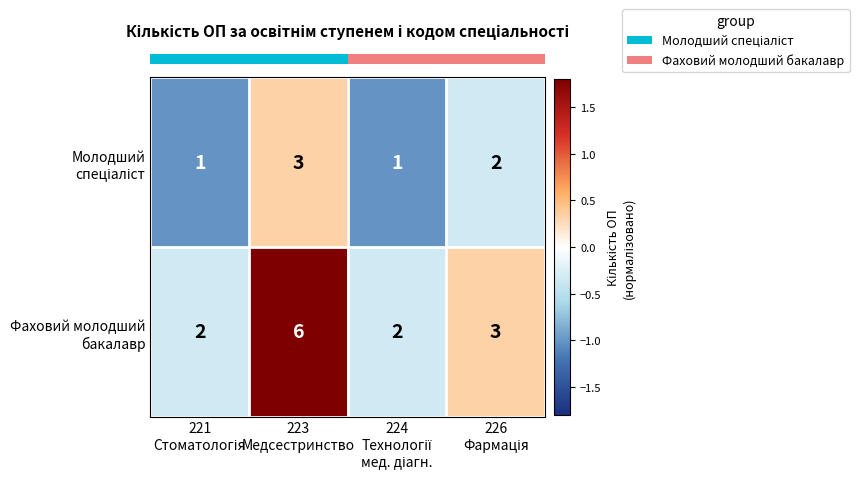

What is the maximum value shown in the chart?

6